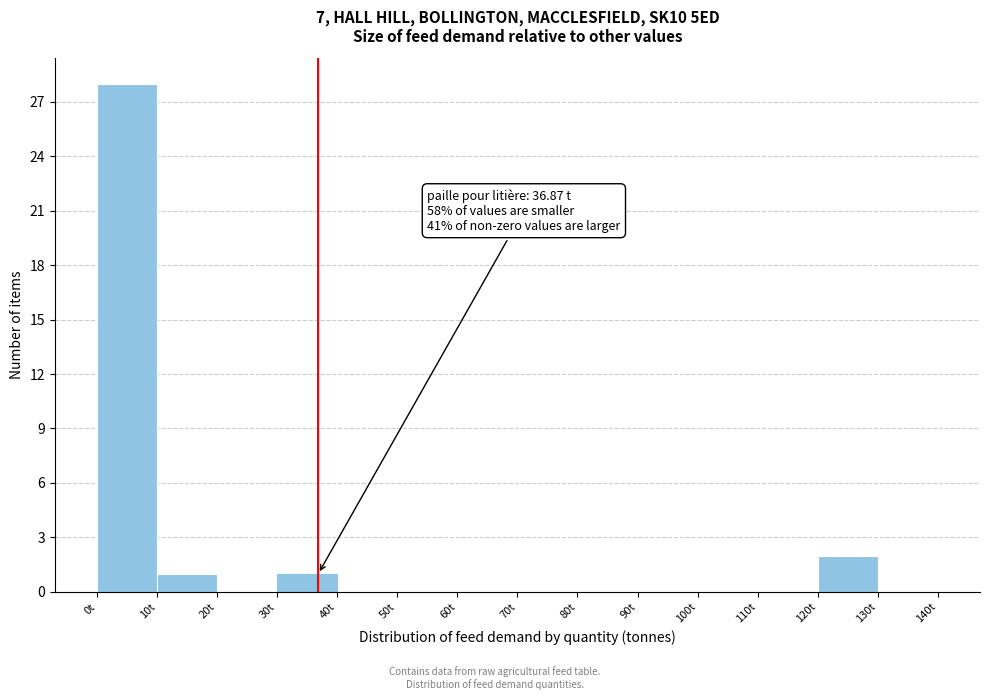

Over which range of the x-axis is the bar tallest?

0 to 10